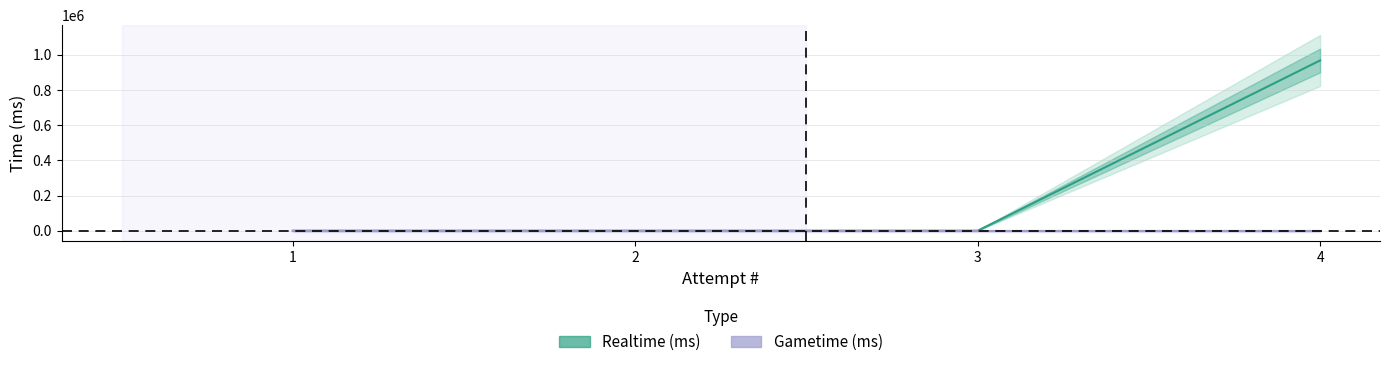

How many values are above zero?

1